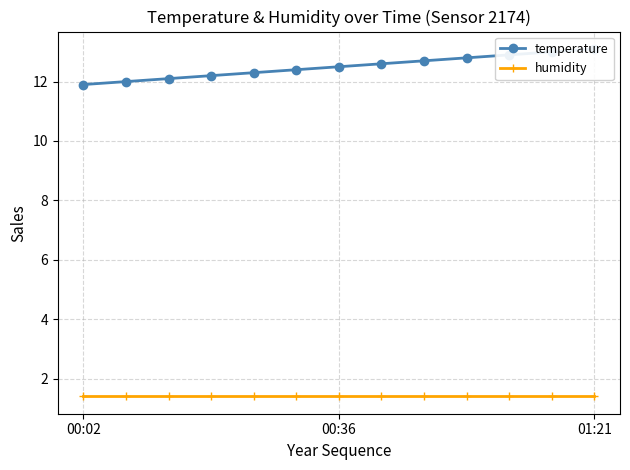

Reading left to right, transcribe all the data shown in this chart.

temperature: 11.9	12.0	12.1	12.2	12.3	12.4	12.5	12.6	12.7	12.8	12.9	13.0	13.1
humidity: 1.4	1.4	1.4	1.4	1.4	1.4	1.4	1.4	1.4	1.4	1.4	1.4	1.4